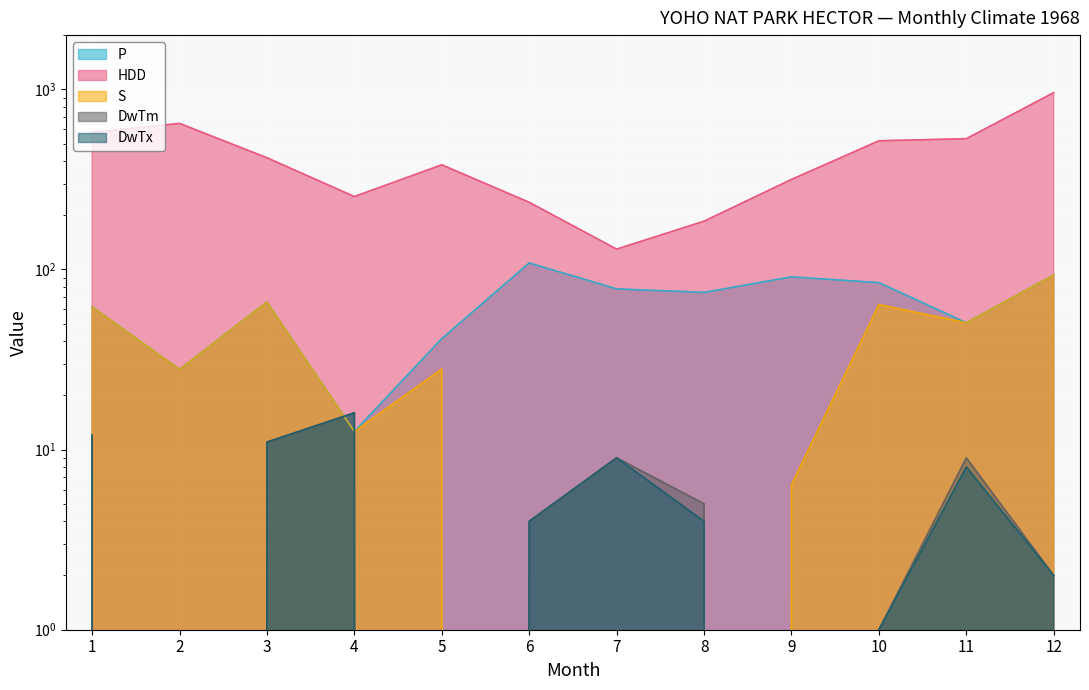

How many data points in S are above 28?

5